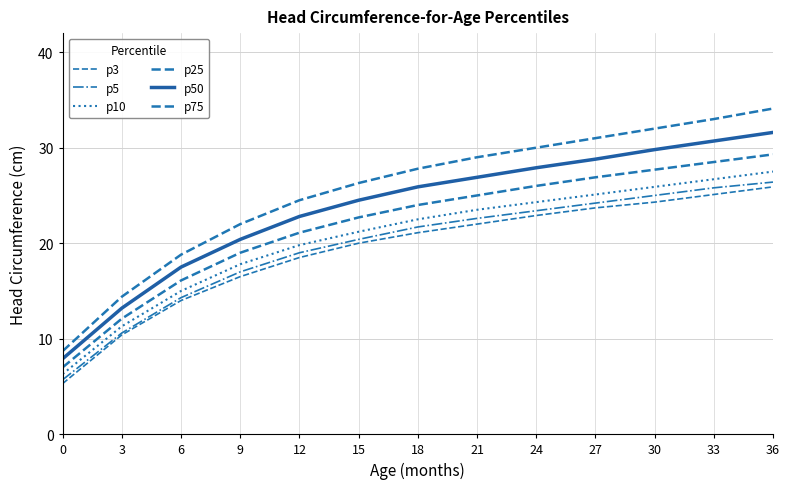

Is the value of p75 at 18 greater than the value of p3 at 30?

Yes